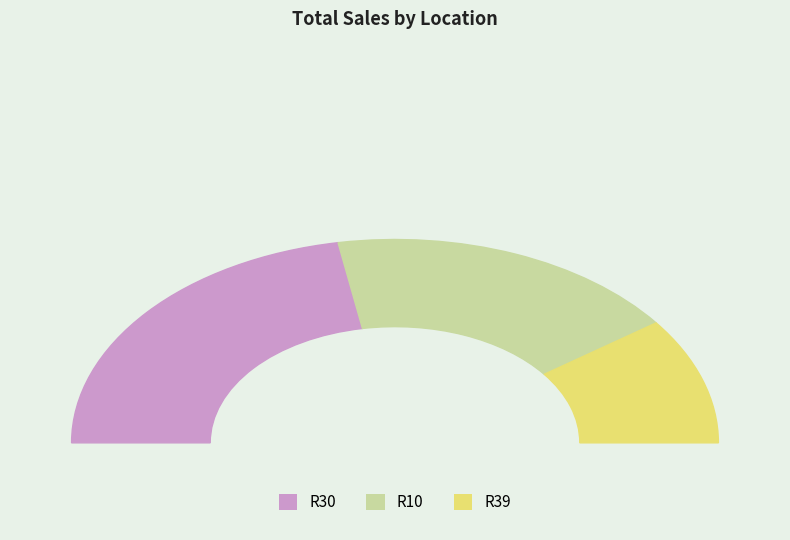

Does any single category account for the majority?

No